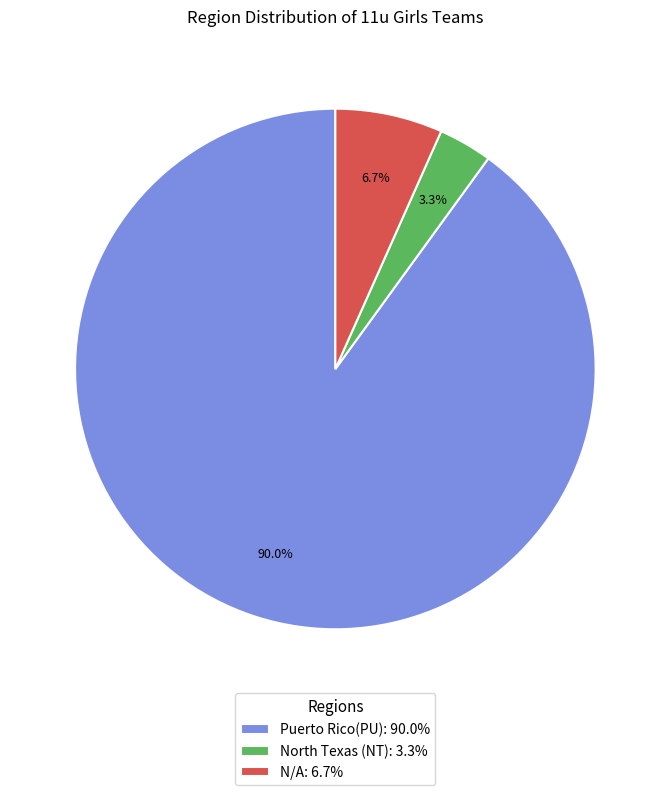

How many slices are in this pie chart?

3